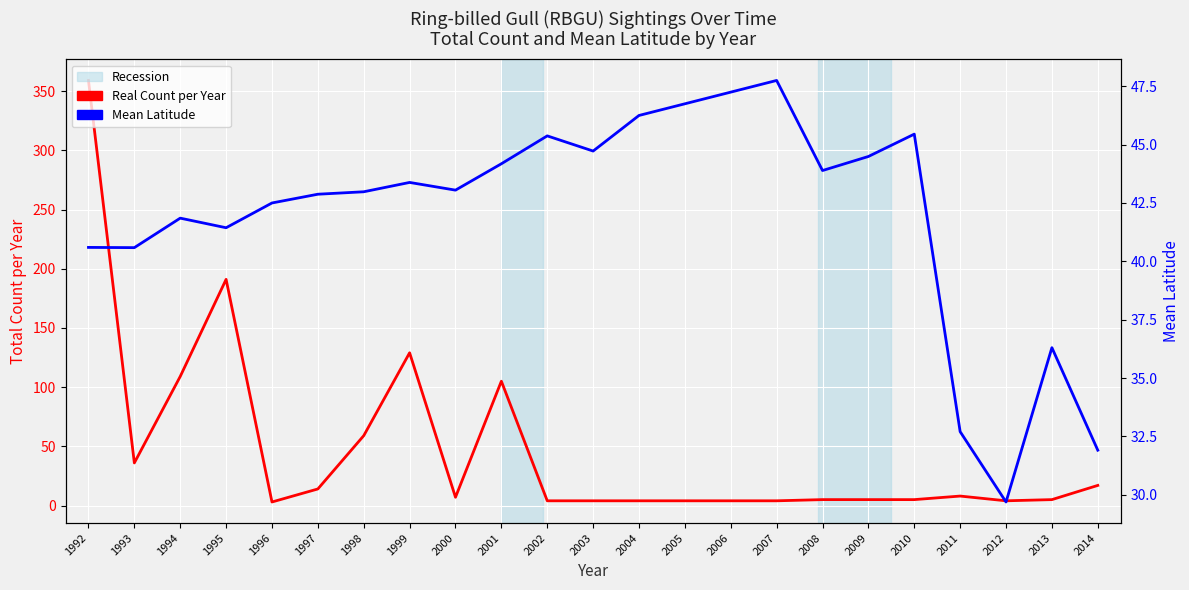

Is it true that Mean Latitude equals 28.4 at 2007?

False